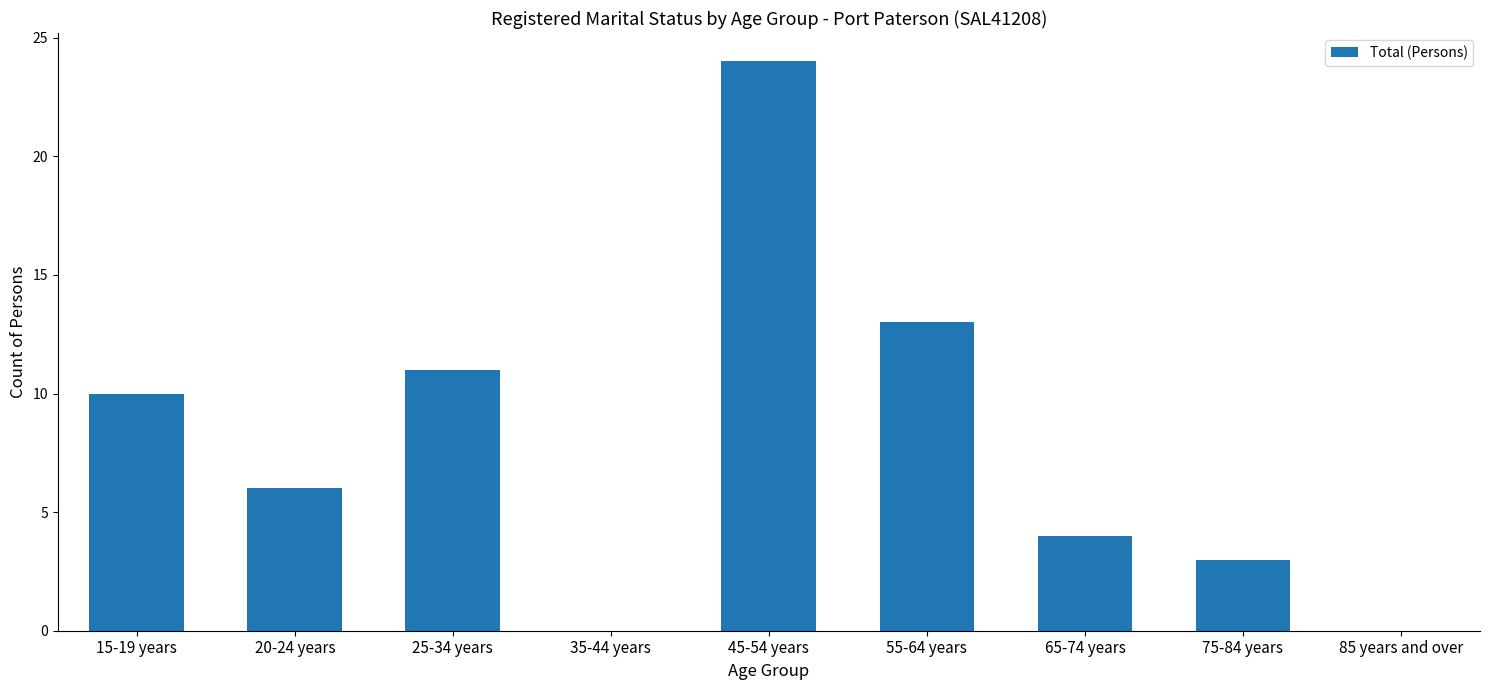

At which label is the value closest to 12?

25-34 years